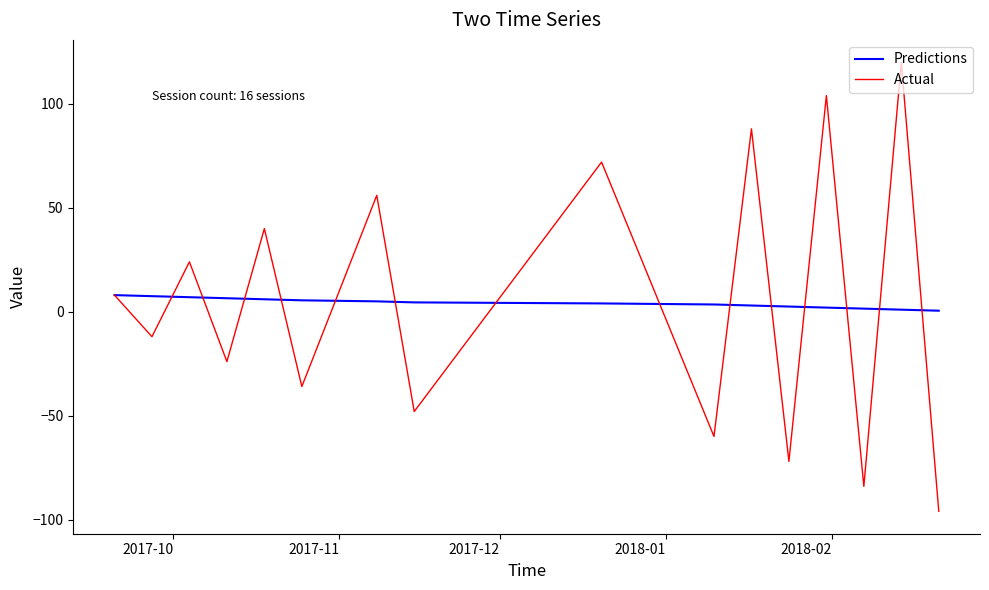

What is the minimum value shown in the chart?

-96.0